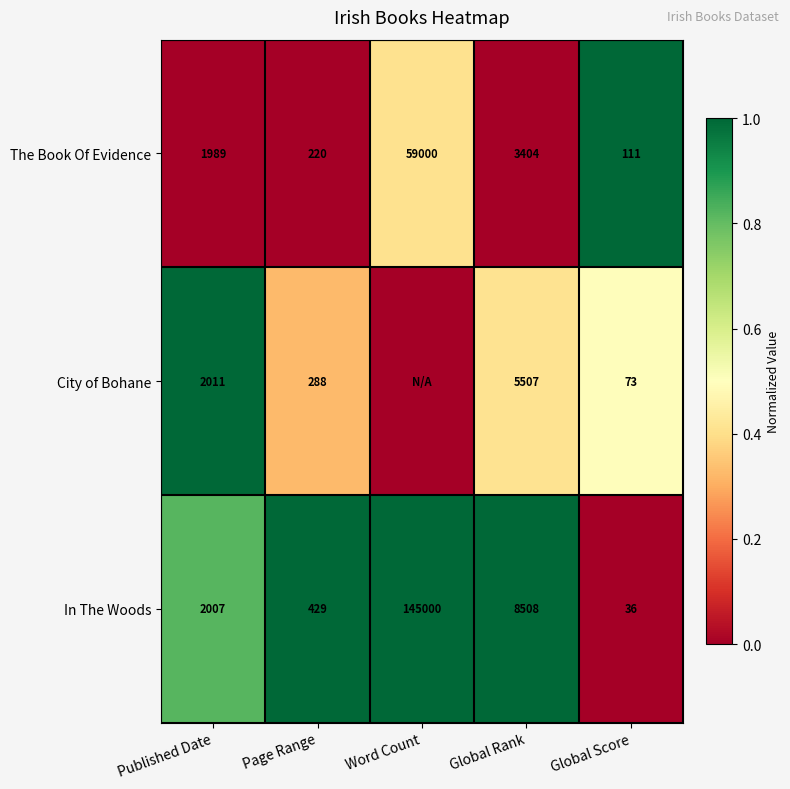

What is the lowest value of the In The Woods series?

36